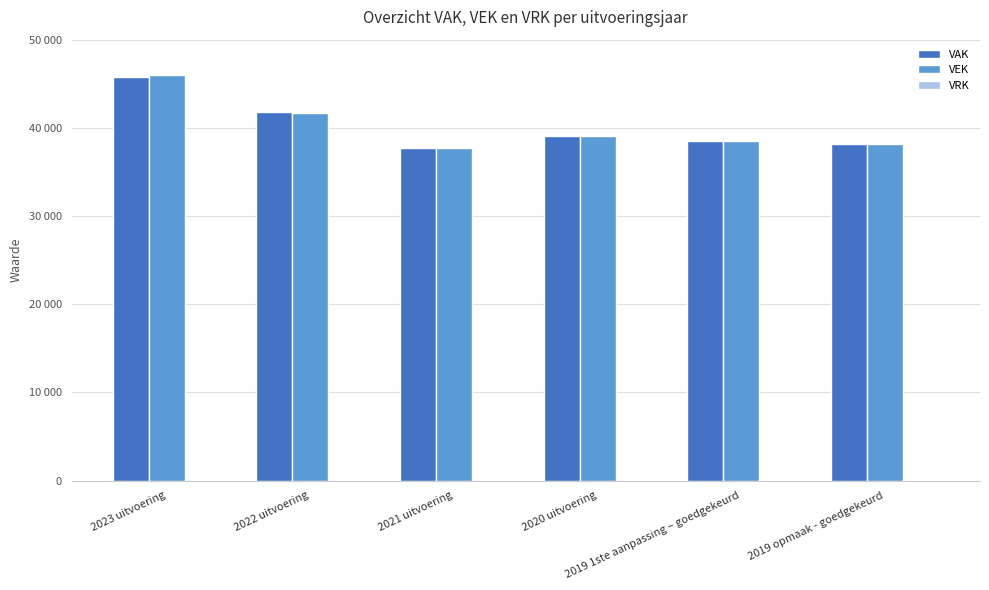

Rank the series by their maximum value, from lowest to highest.

VRK, VAK, VEK